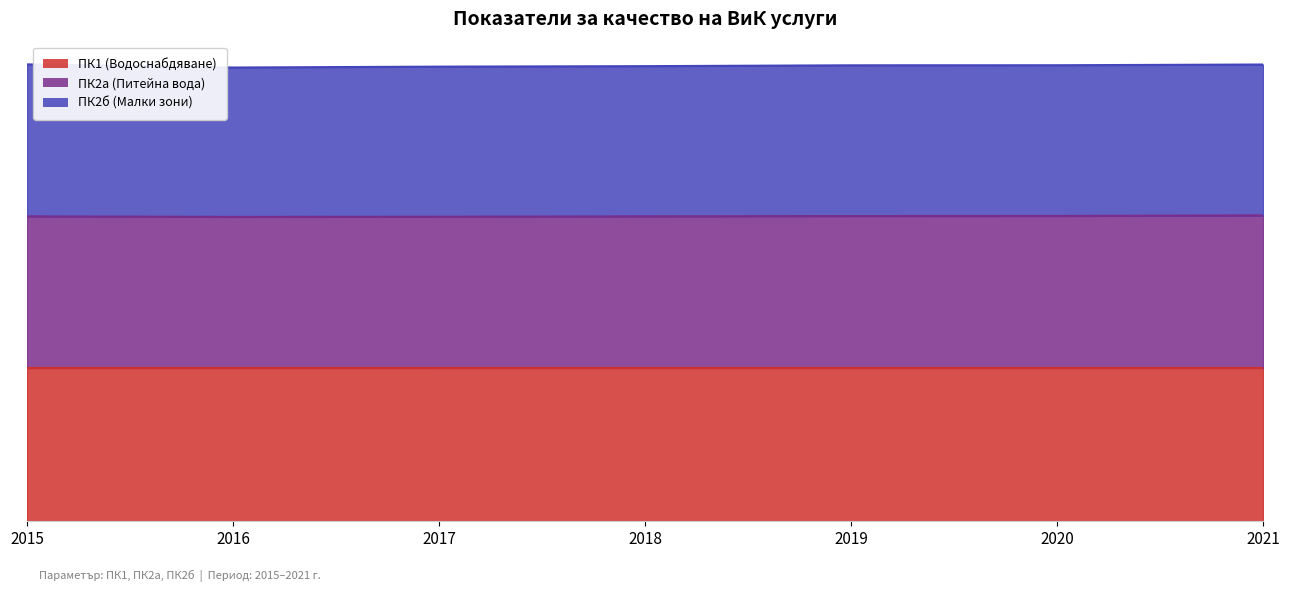

True or false: ПК2а (Питейна вода) and ПК1 (Водоснабдяване) intersect in this chart.

False